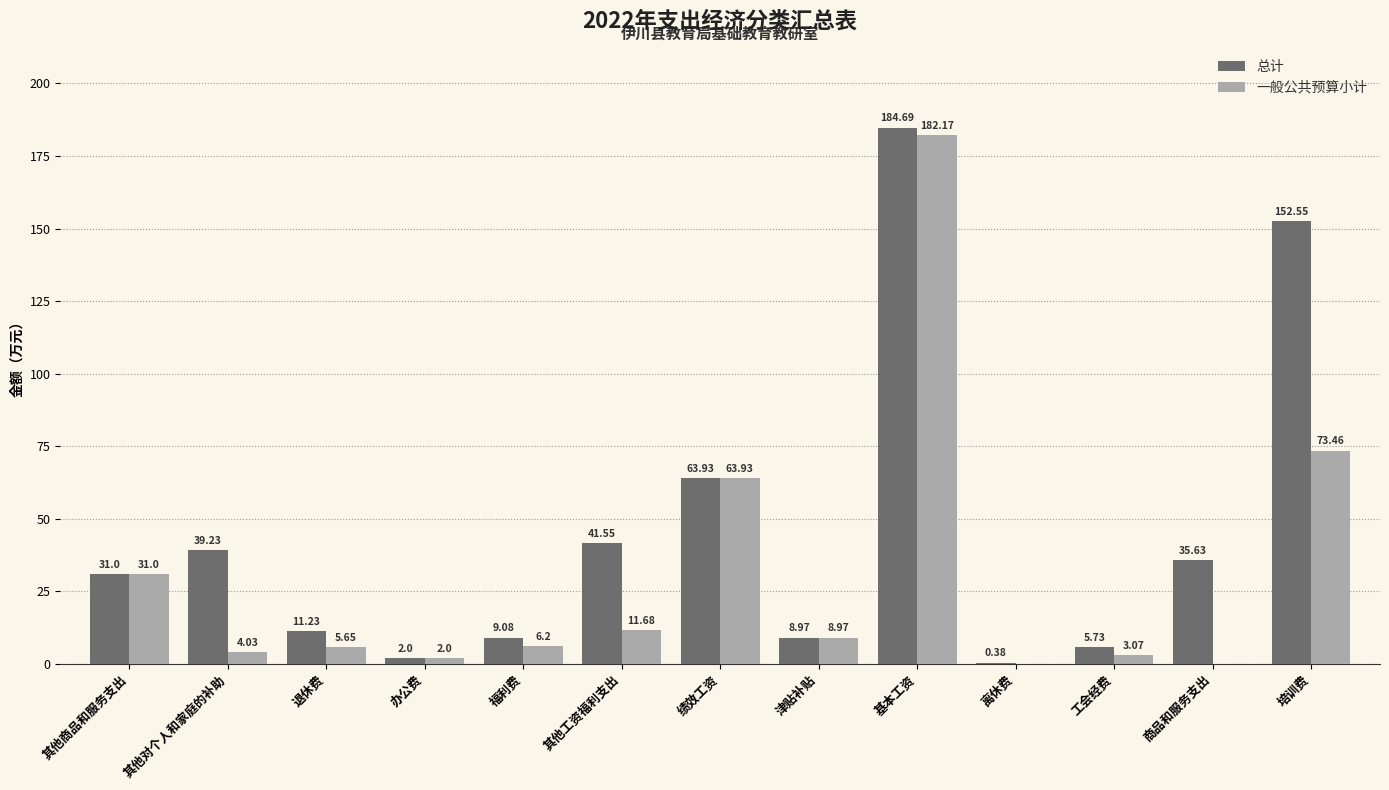

Where does the 一般公共预算小计 series first go above 6?

其他商品和服务支出